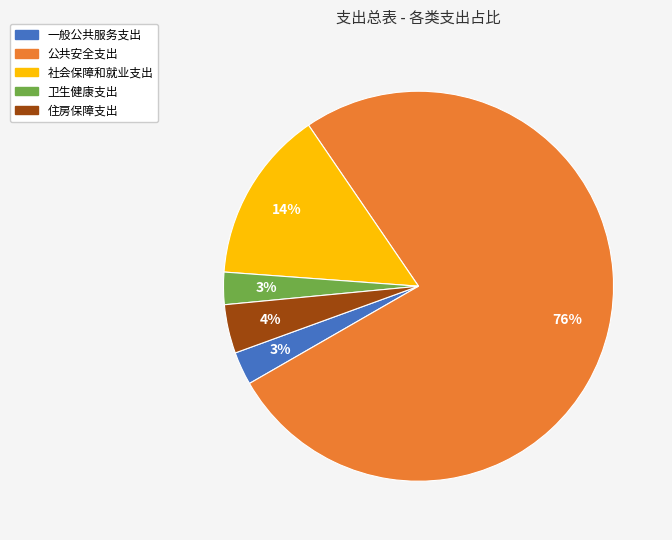

Which slice represents more than half of the pie?

公共安全支出